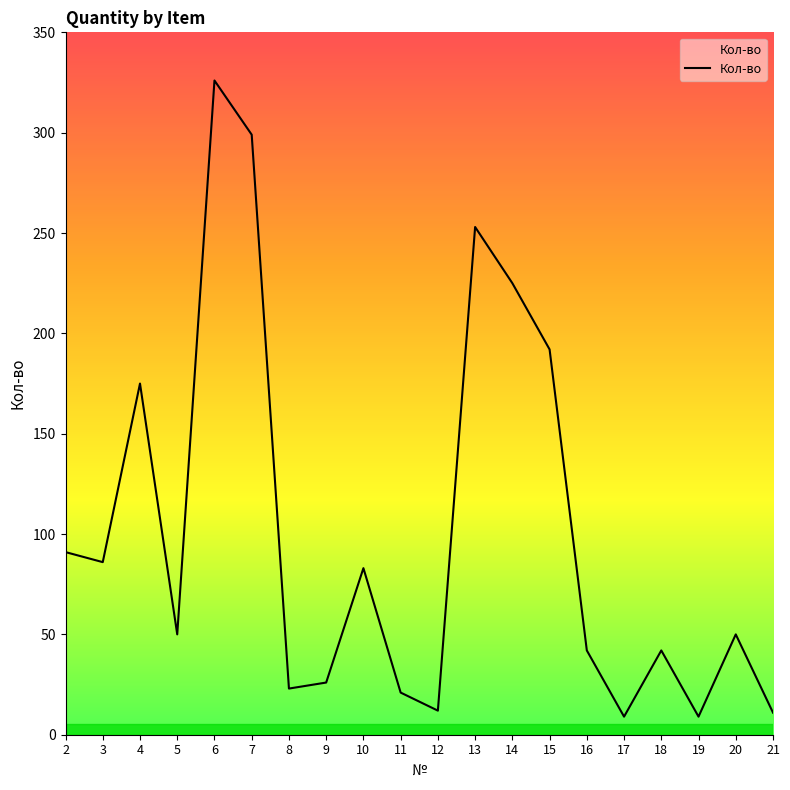

At which label is the value closest to 167?

4